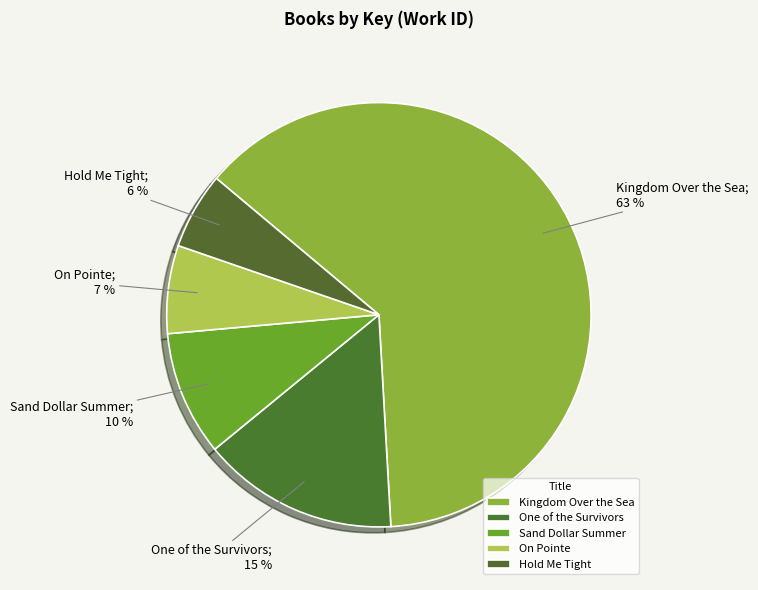

Which category has the biggest portion of the pie?

Kingdom Over the Sea